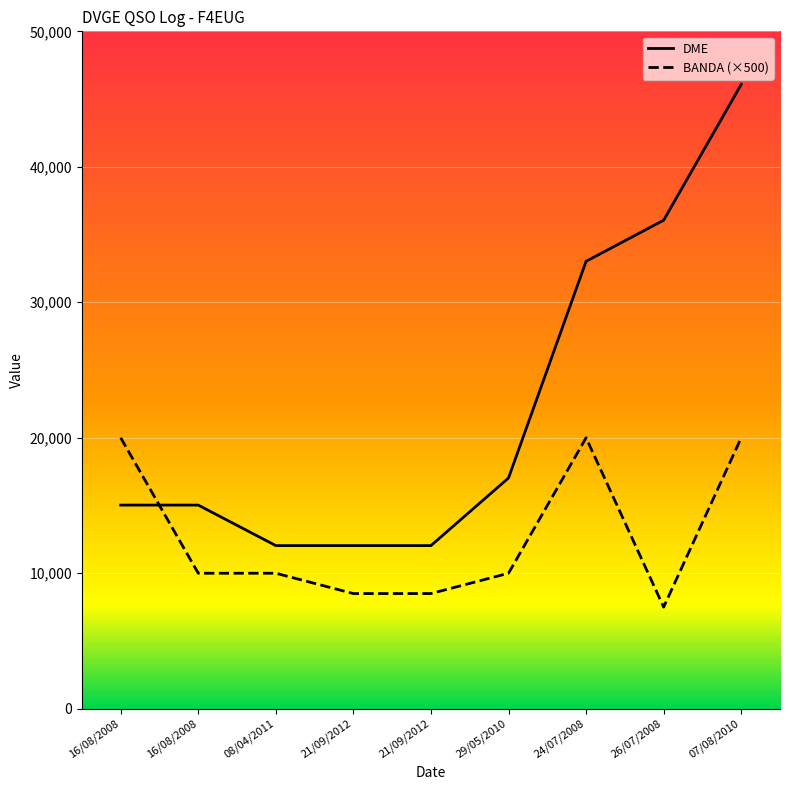

Does the chart display data point markers on the line(s)?

No